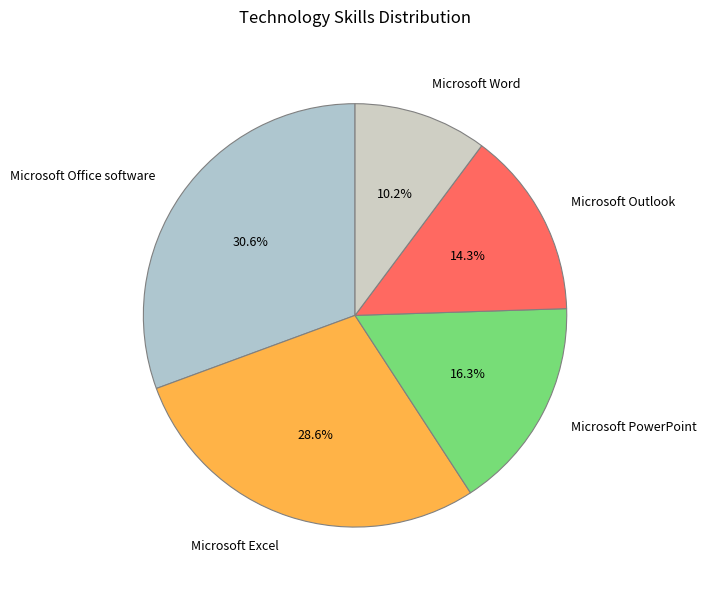

Approximately how many times larger is the value at Microsoft Word compared to Microsoft Excel?

0.4